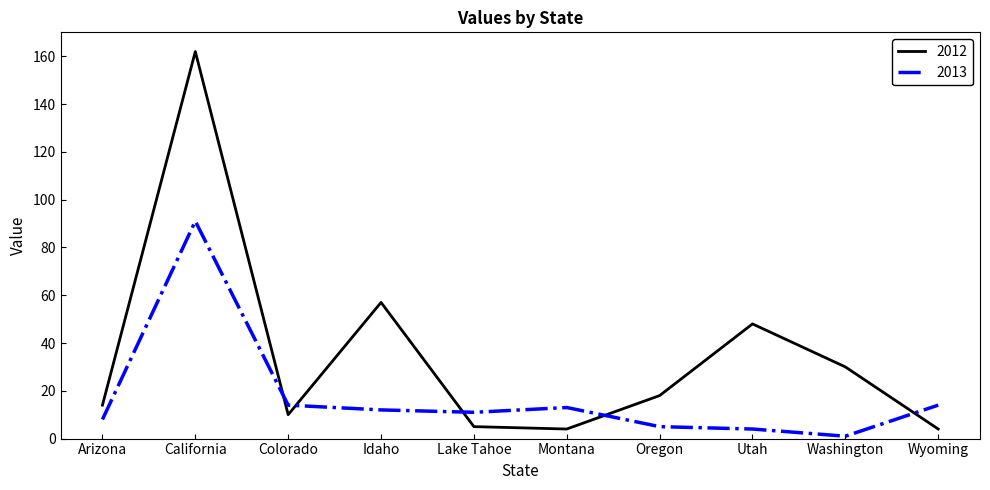

What position from the left is Montana?

6